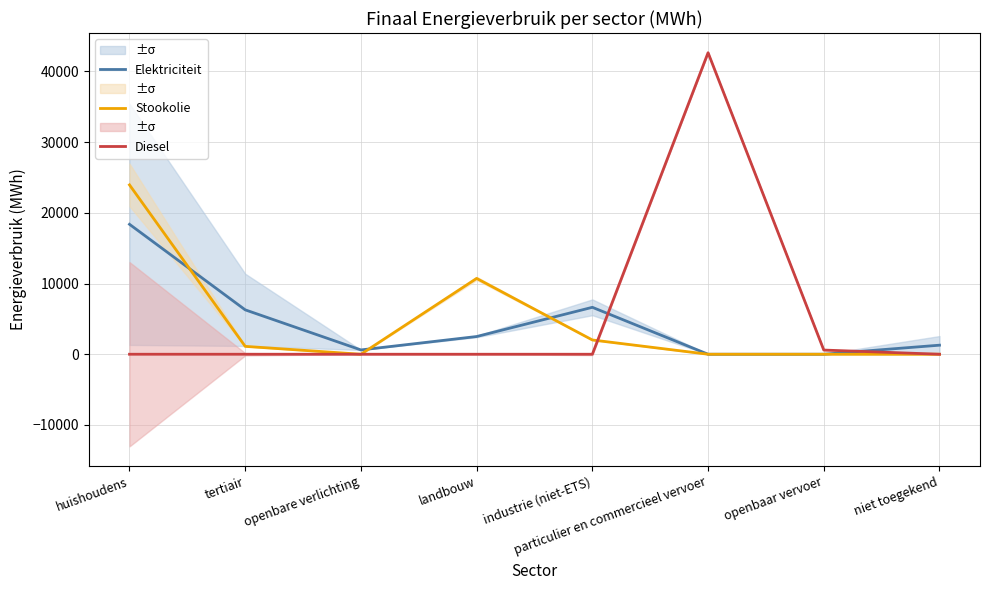

What position from the left is landbouw?

4